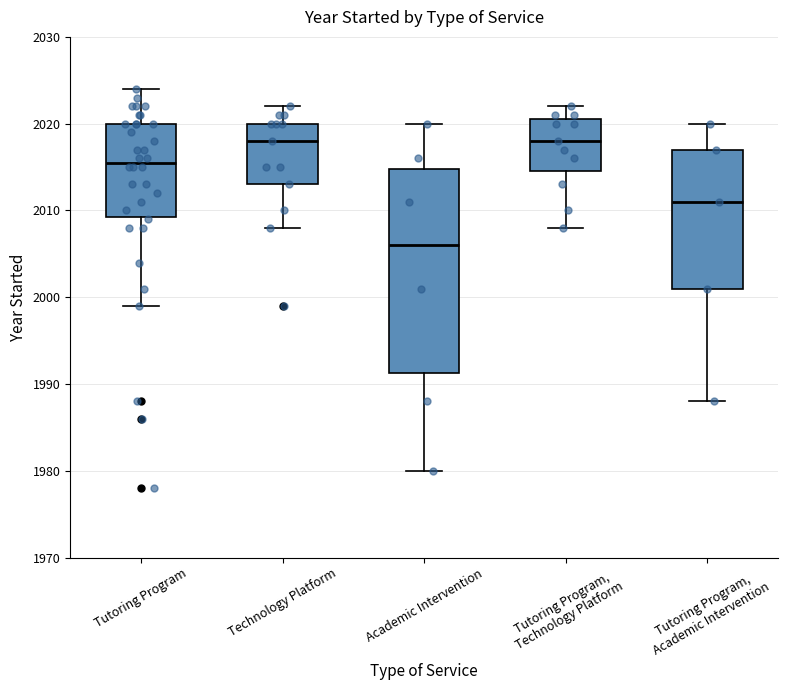

Reading left to right, read every box against the y-axis: the position of its median line, the range the box covers, and the ends of its whiskers. The values are not printed on the chart, so give them approximately, as read against the axis.

Tutoring Program: median 2016, box 2009 to 2020, whiskers 1999 to 2024
Technology Platform: median 2018, box 2013 to 2020, whiskers 2008 to 2022
Academic Intervention: median 2006, box 1991 to 2015, whiskers 1980 to 2020
Tutoring Program, Technology Platform: median 2018, box 2015 to 2021, whiskers 2008 to 2022
Tutoring Program, Academic Intervention: median 2011, box 2001 to 2017, whiskers 1988 to 2020